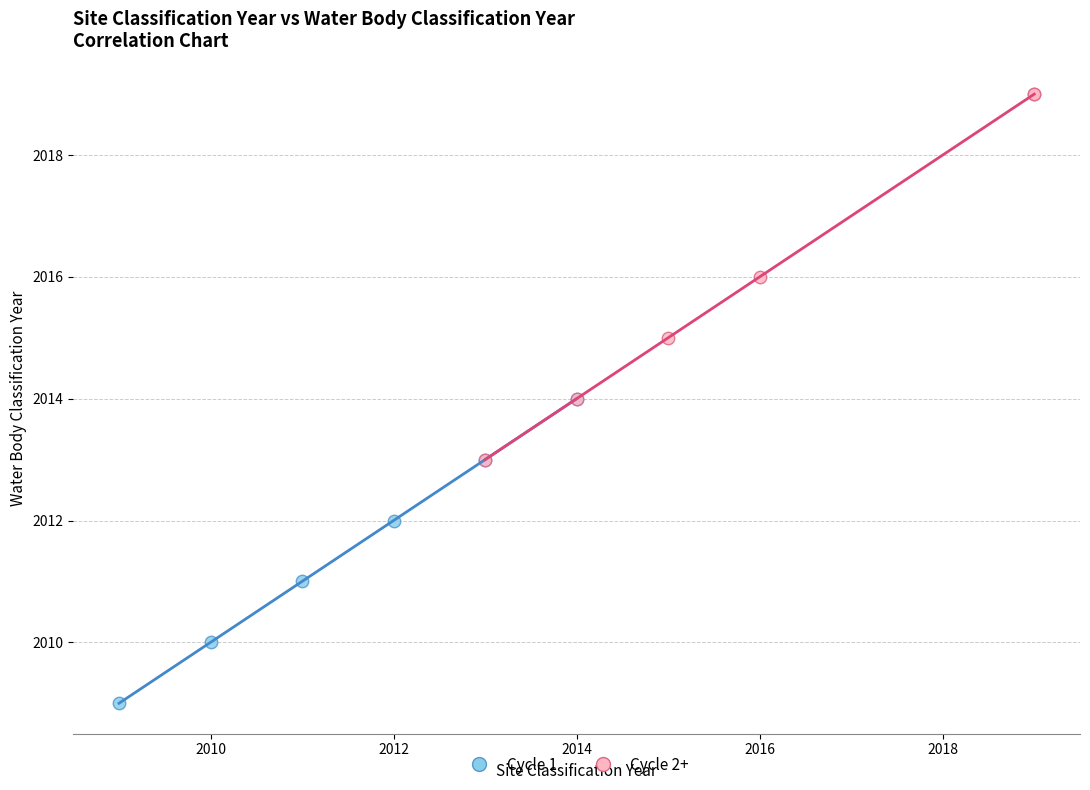

Which series has the largest Y range (max minus min)?

Cycle 2+